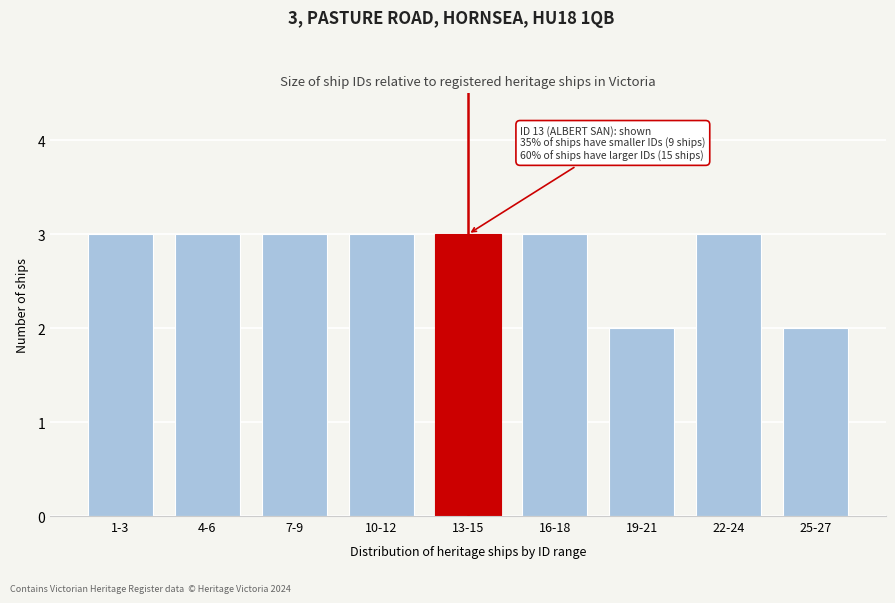

Reading left to right, transcribe all the data shown in this chart.

3	3	3	3	3	3	2	3	2